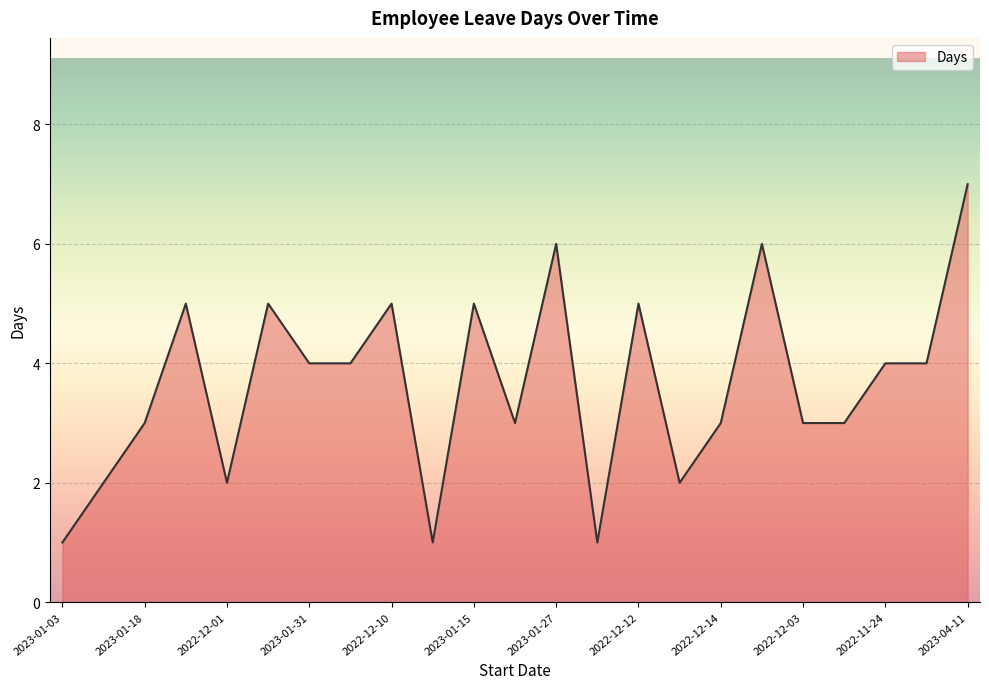

What is the difference between the maximum and minimum values?

6